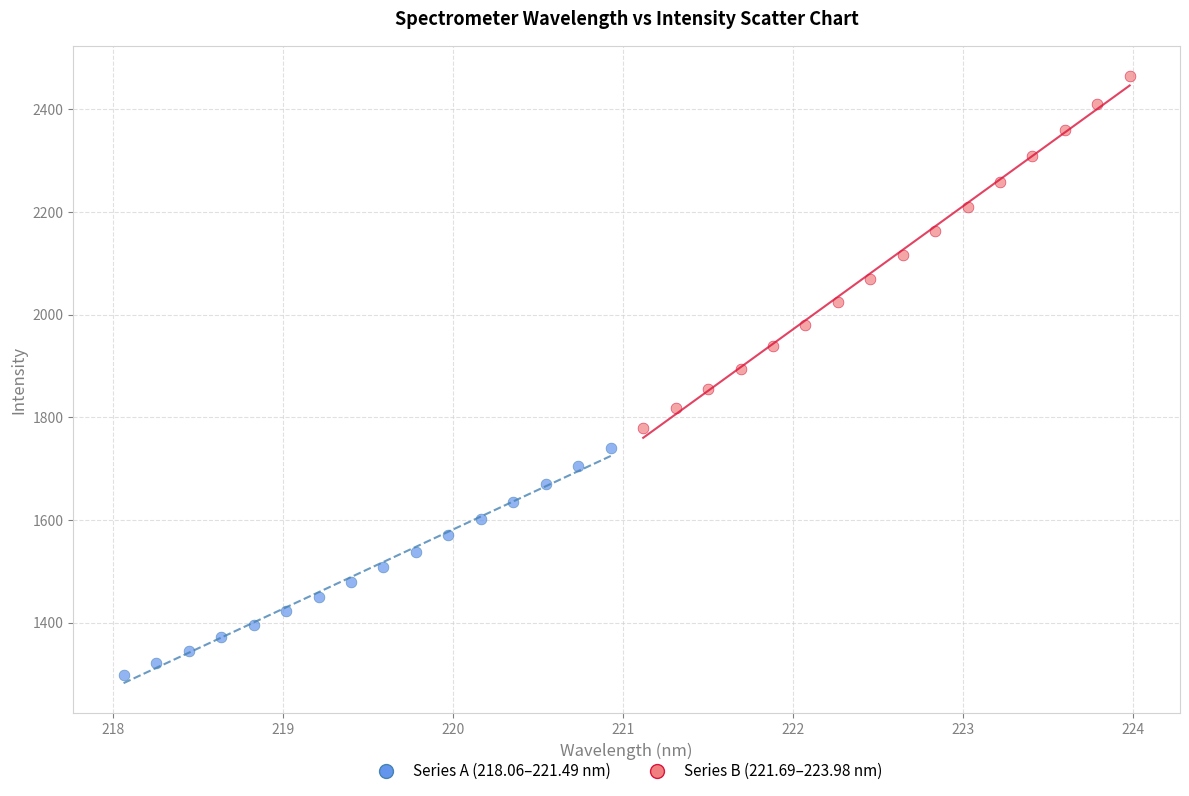

Which series has the largest Y range (max minus min)?

Series B (221.69–223.98 nm)